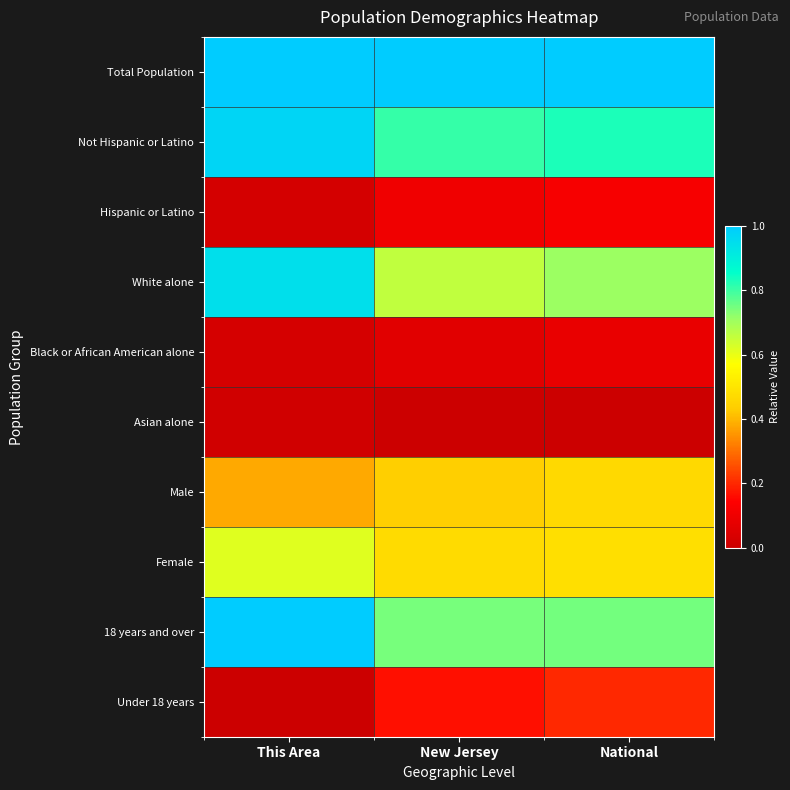

Rank the series by their maximum value, from lowest to highest.

Asian alone, Black or African American alone, Hispanic or Latino, Under 18 years, Male, Female, White alone, Not Hispanic or Latino, 18 years and over, Total Population